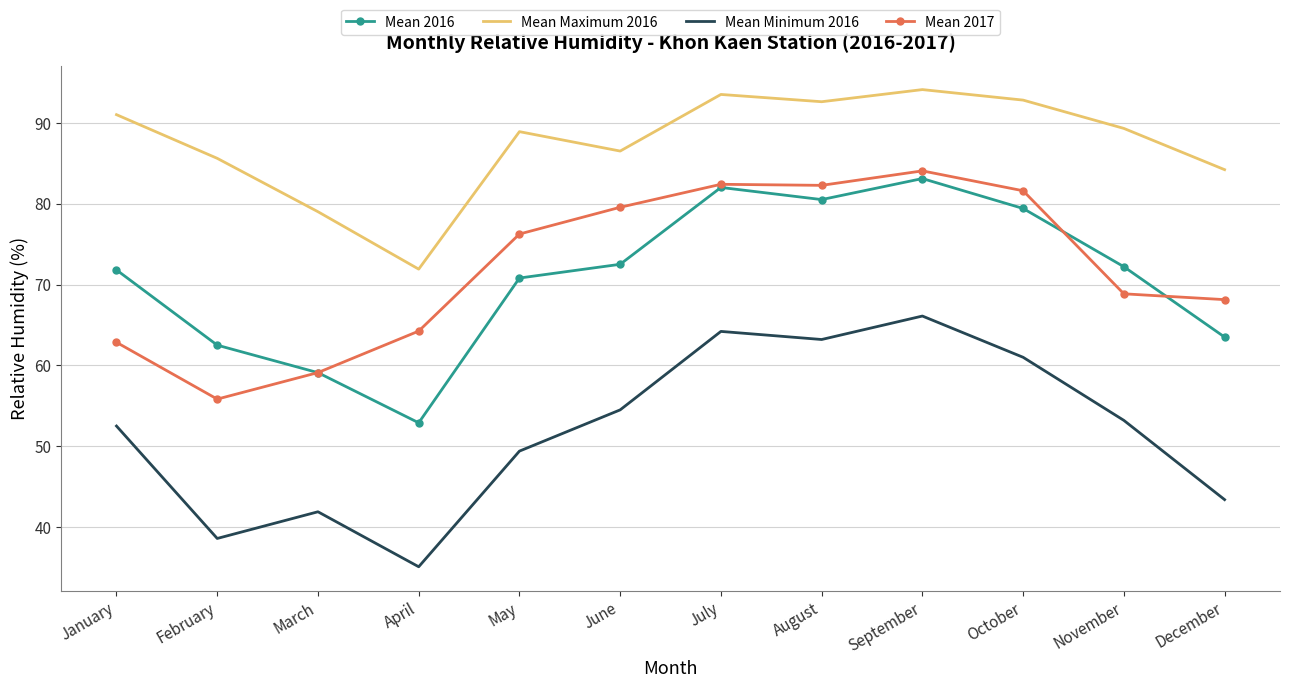

What is the spread (max minus min) of values at December?

40.8